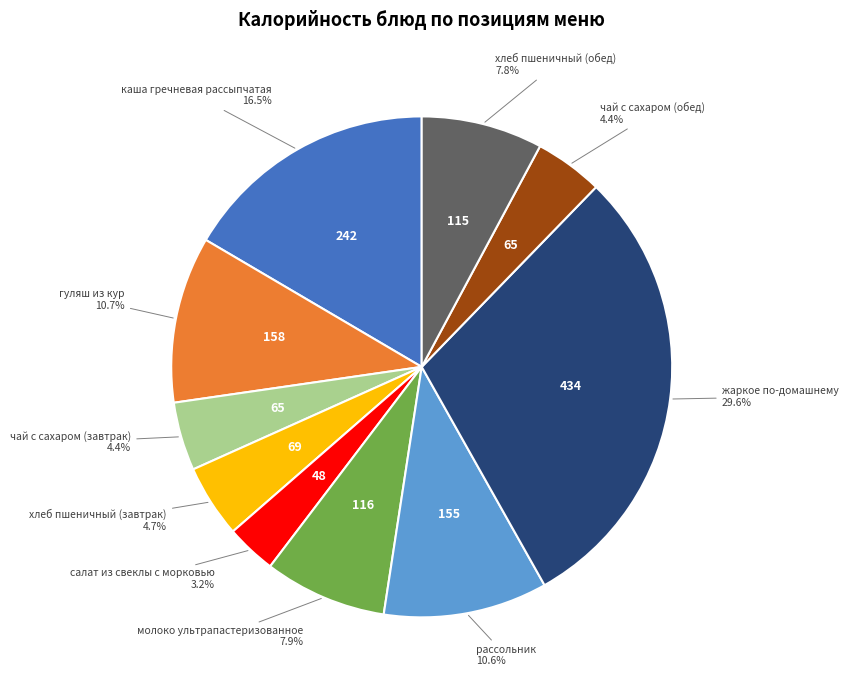

Does any single category account for the majority?

No